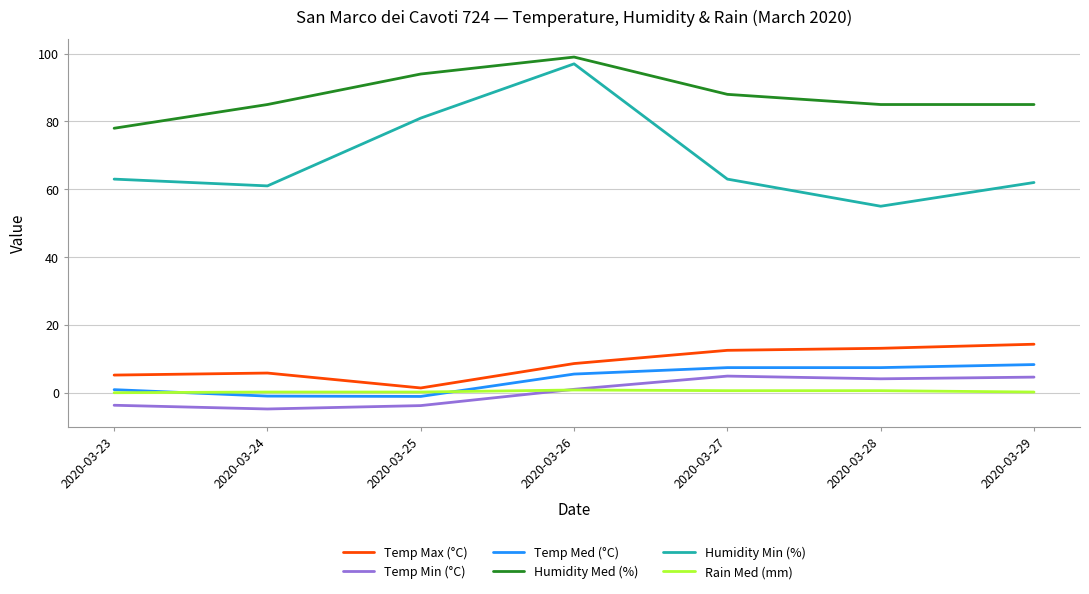

What are all the series names shown in the legend?

Temp Max (°C), Temp Min (°C), Temp Med (°C), Humidity Med (%), Humidity Min (%), Rain Med (mm)